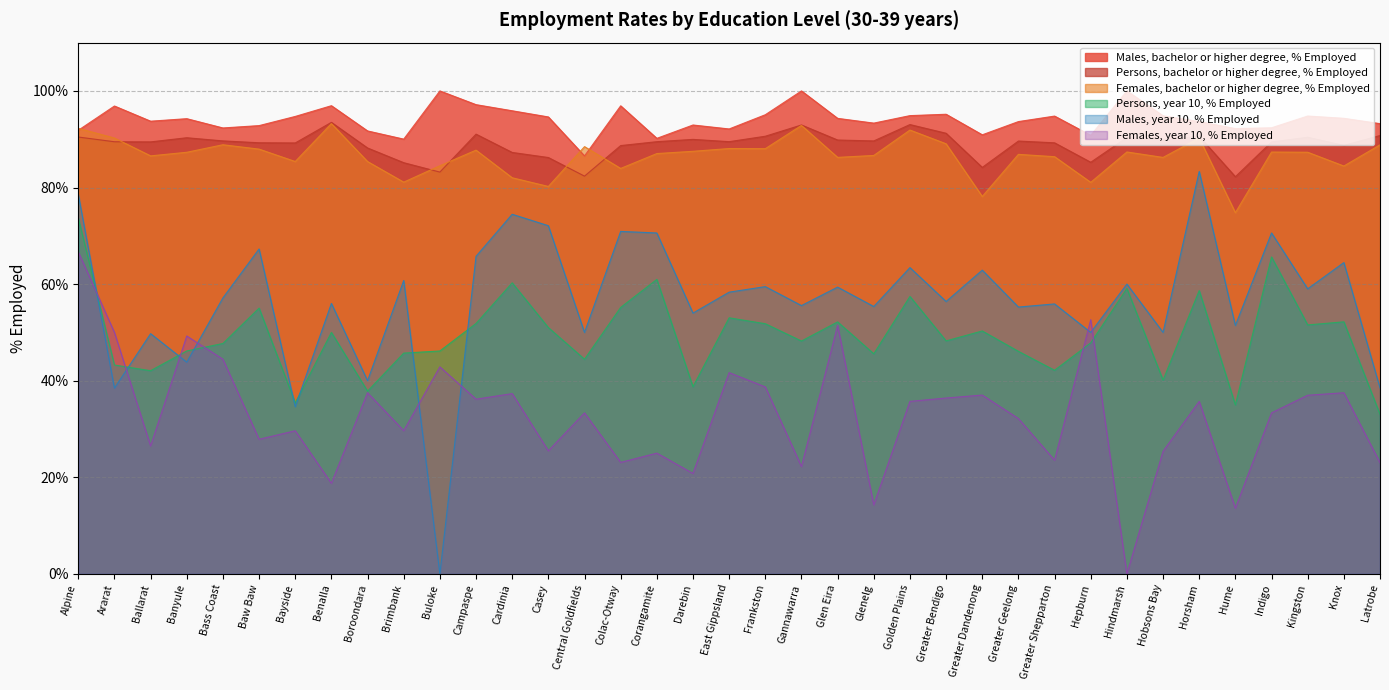

List the series in order of their peak value, lowest first.

Females, year 10, % Employed, Persons, year 10, % Employed, Males, year 10, % Employed, Females, bachelor or higher degree, % Employed, Persons, bachelor or higher degree, % Employed, Males, bachelor or higher degree, % Employed